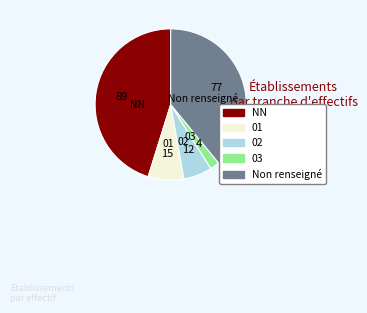

Which has a higher value, NN or 02?

NN